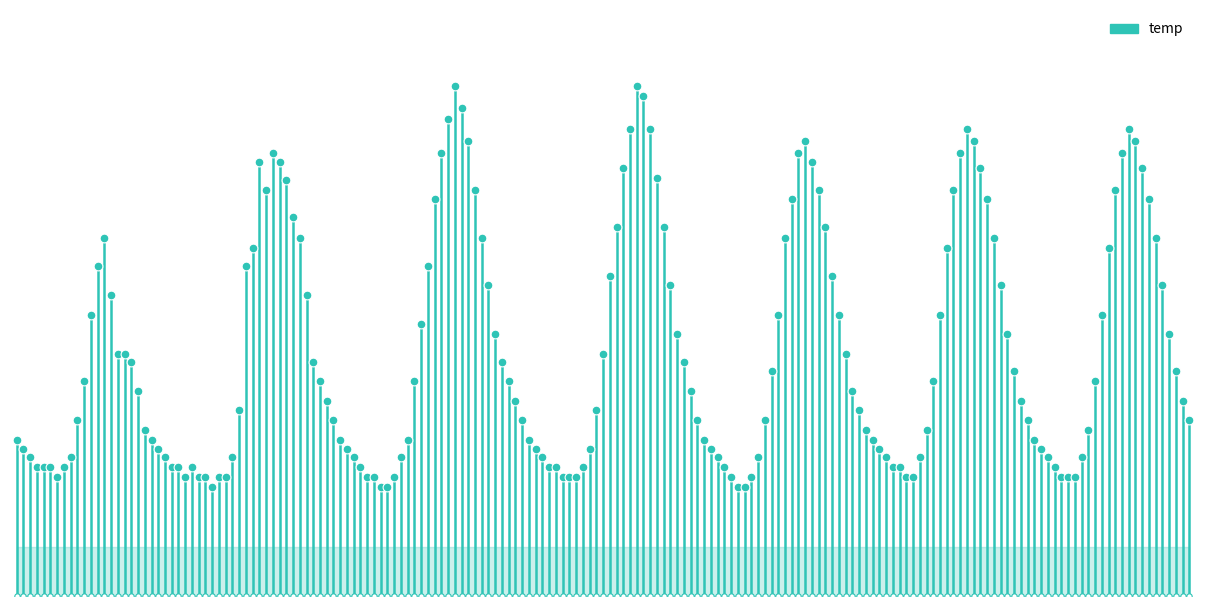

Approximately how many times larger is the value at 0 compared to 0?

1.5